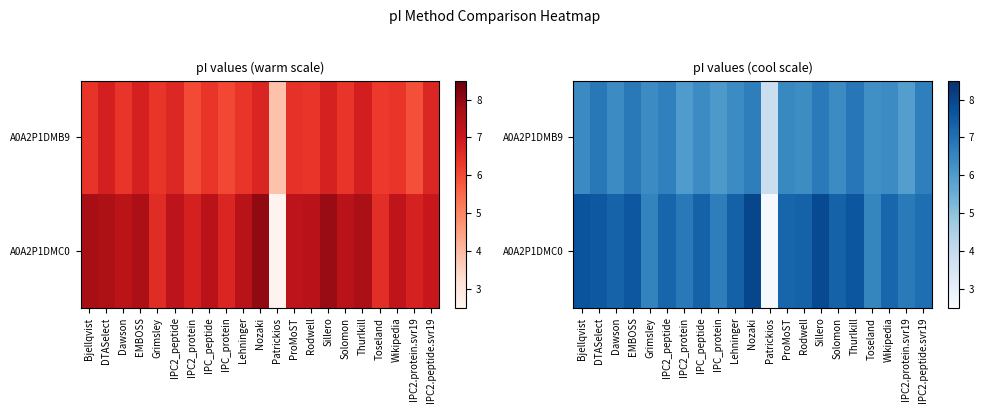

Is the value of A0A2P1DMC0 at EMBOSS greater than the value of A0A2P1DMB9 at Sillero?

Yes